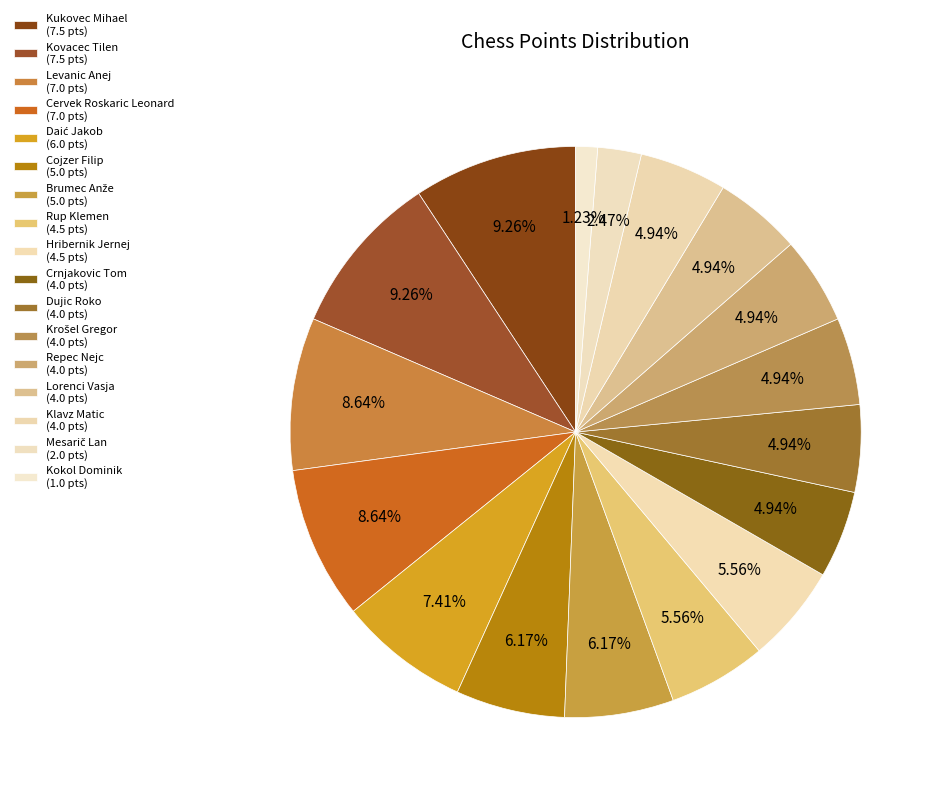

Count the number of slices in the pie.

17